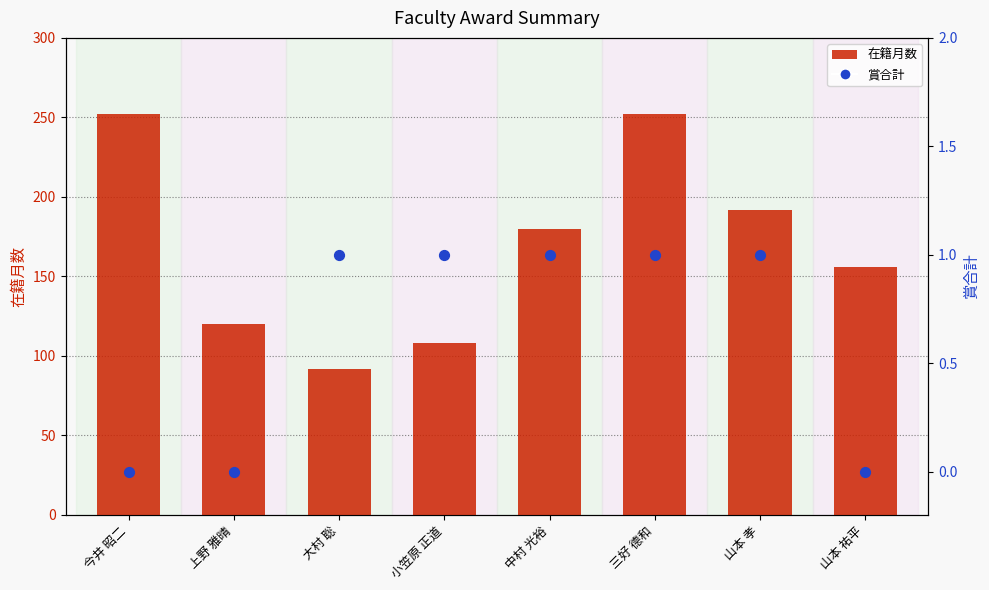

What is the total value across all series at 小笠原 正道?

109